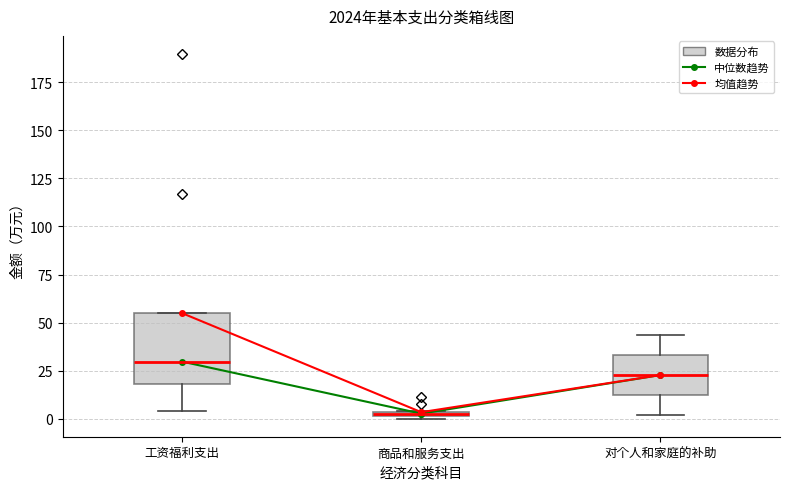

Which box's median line is the highest?

工资福利支出